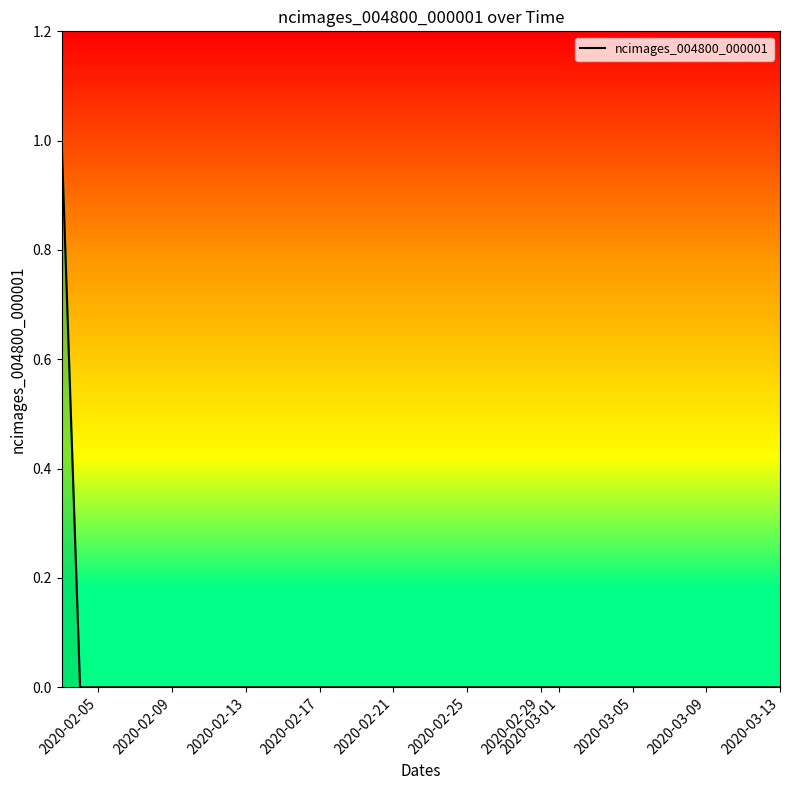

True or false: the data shows 0 at 2020-03-09.

False